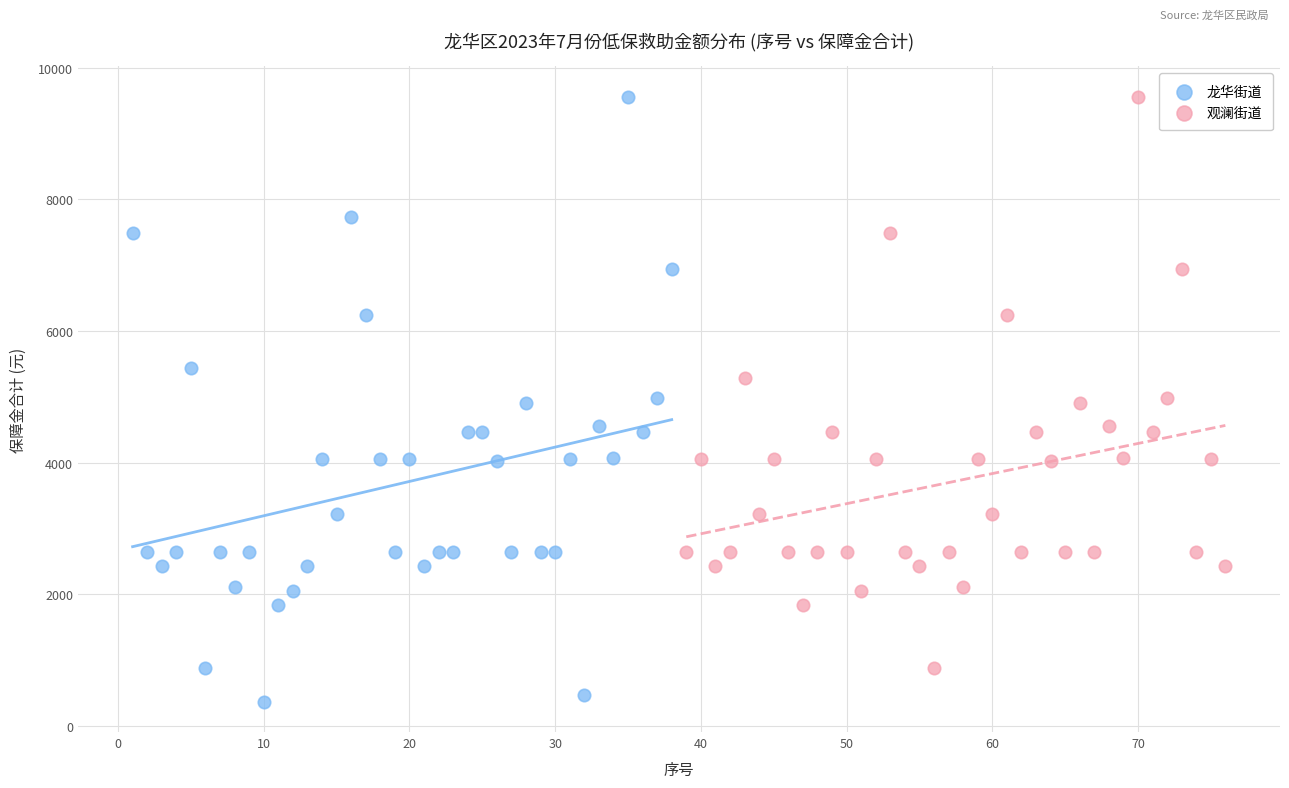

Which series contains the lowest Y value?

龙华街道